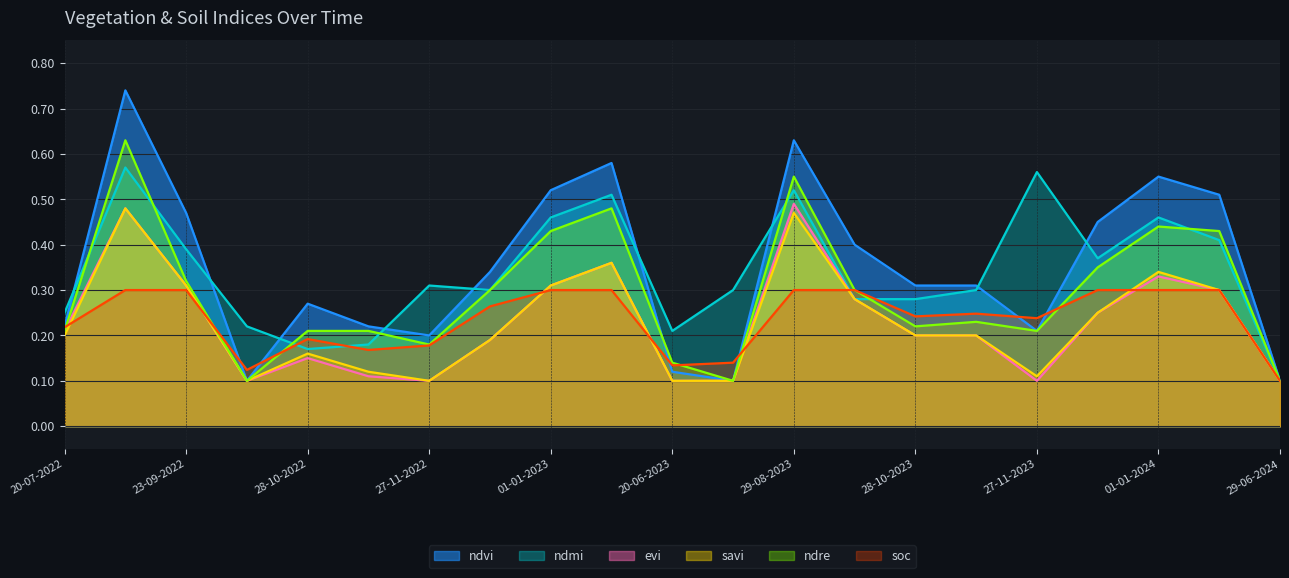

What is the total value across all series at 13-10-2023?

1.8